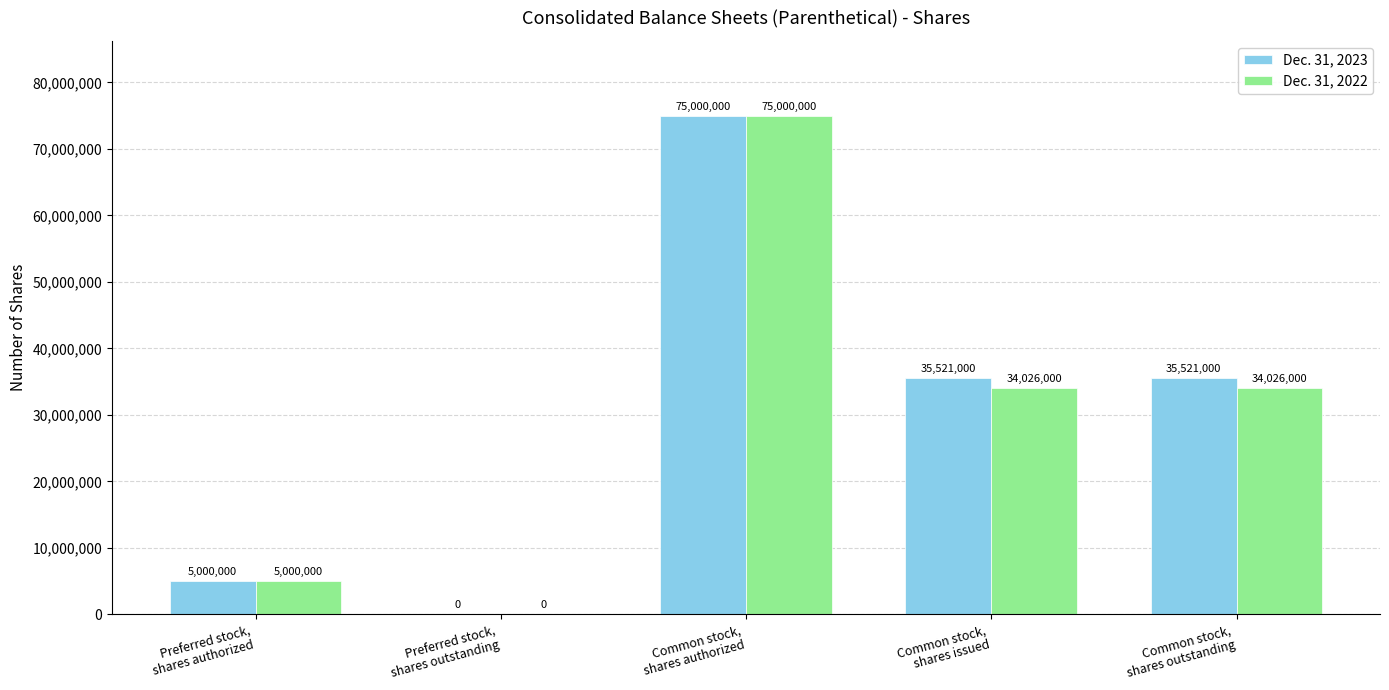

Is it true that Dec. 31, 2023 equals 0 at Preferred stock,
shares outstanding?

True